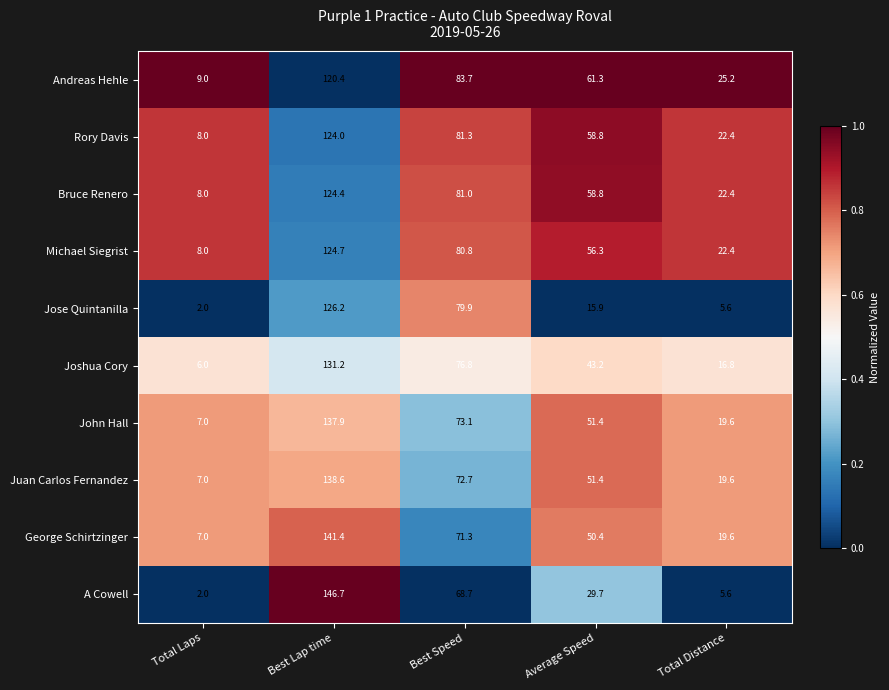

Rank the series by their maximum value, from lowest to highest.

Andreas Hehle, Rory Davis, Bruce Renero, Michael Siegrist, Jose Quintanilla, Joshua Cory, John Hall, Juan Carlos Fernandez, George Schirtzinger, A Cowell